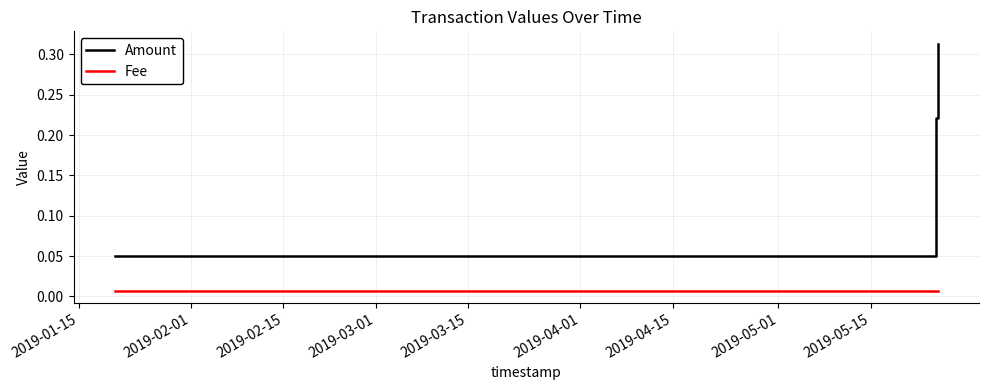

List the series in order of their overall mean, highest first.

Amount, Fee